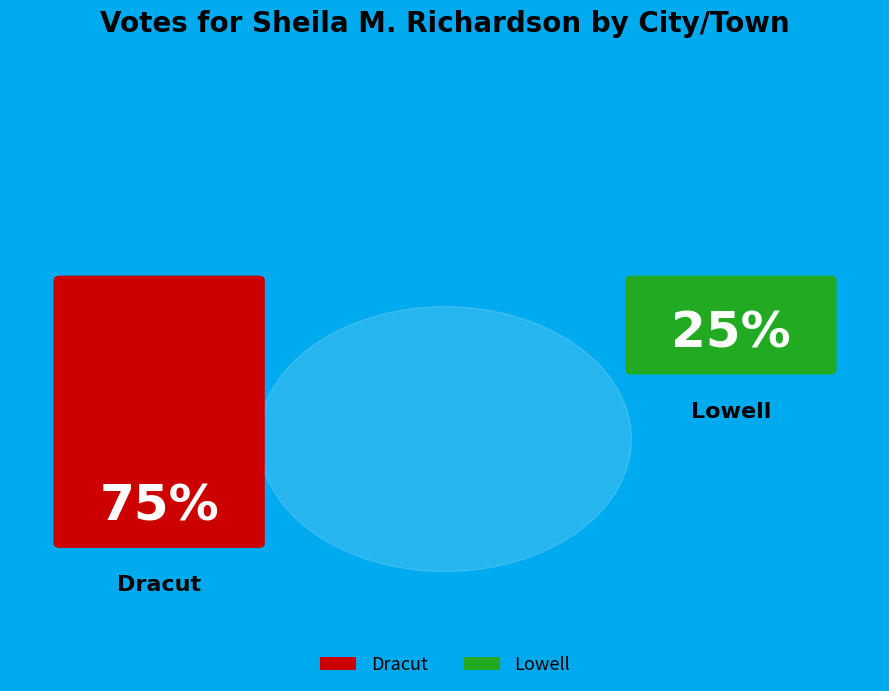

What percentage is the Dracut slice, to the nearest percent?

75%